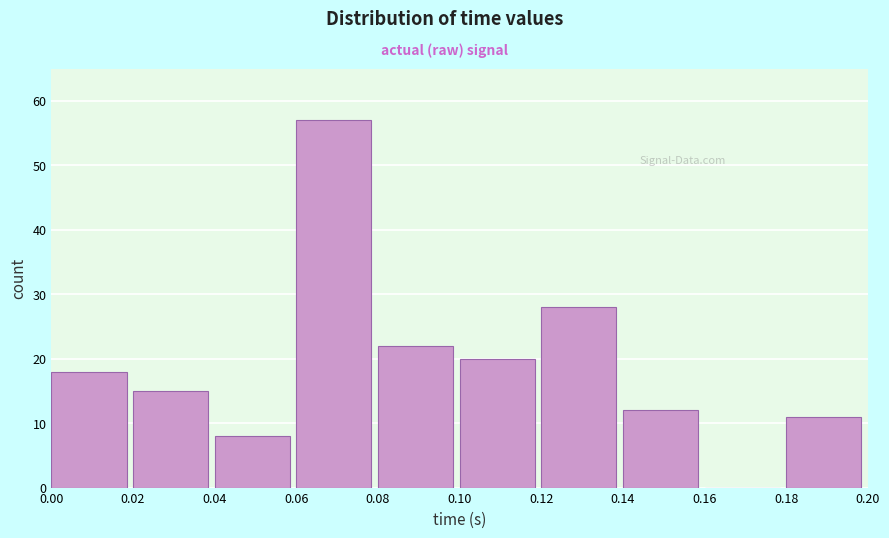

Reading right to left, what are all the values shown in this chart?

0.18=11	0.16=0	0.14=12	0.12=28	0.10=20	0.08=22	0.06=57	0.04=8	0.02=15	0.00=18